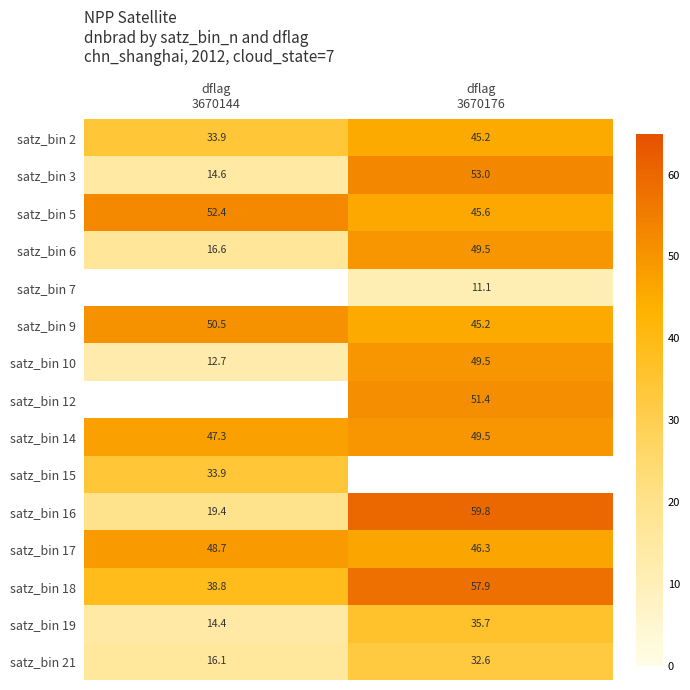

What is the difference between the maximum and minimum values in the satz_bin 21 series?

16.5